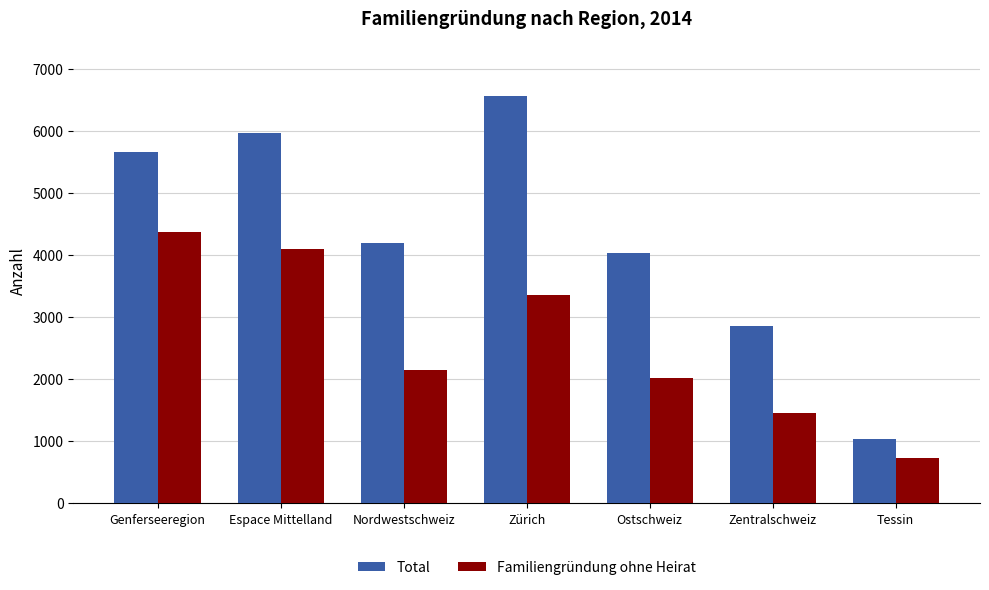

At Nordwestschweiz, list the series in order from largest to smallest.

Total, Familiengründung ohne Heirat